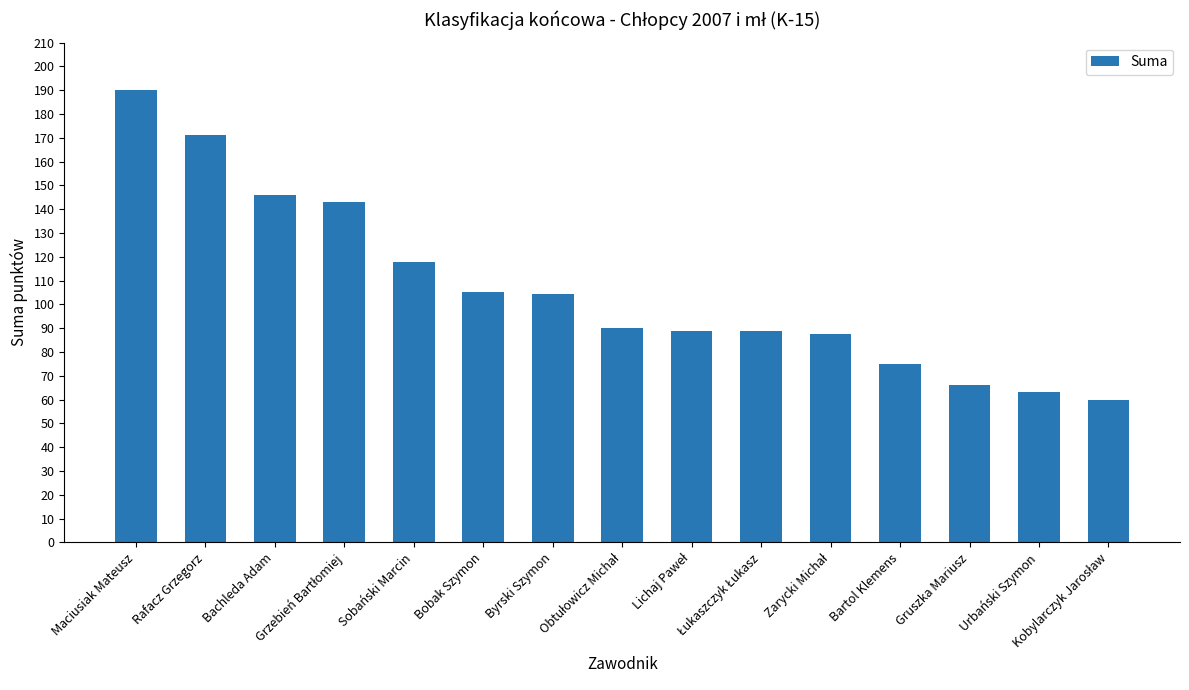

What is the sum of all values?

1597.0